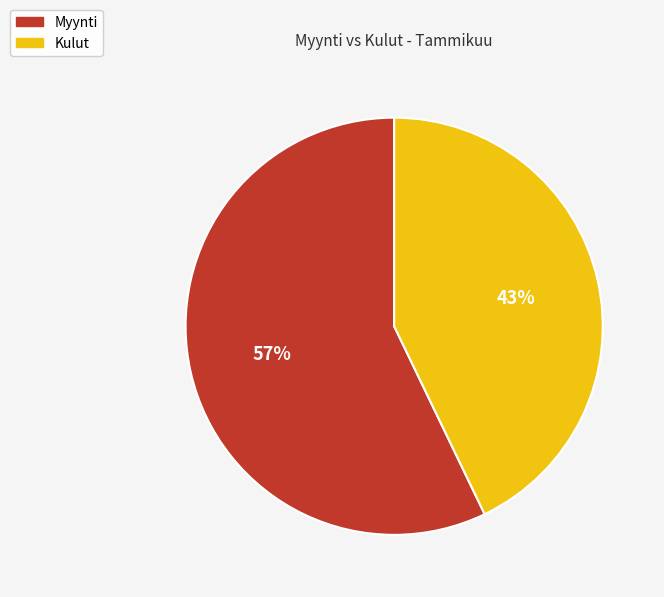

Between Kulut and Myynti, which is larger?

Myynti